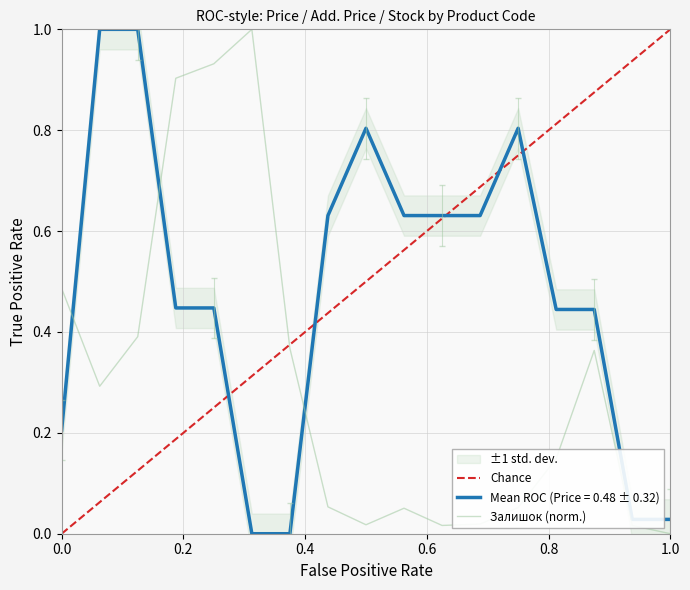

What is the difference between the maximum and minimum values in the Доп. ціна series?

1.0